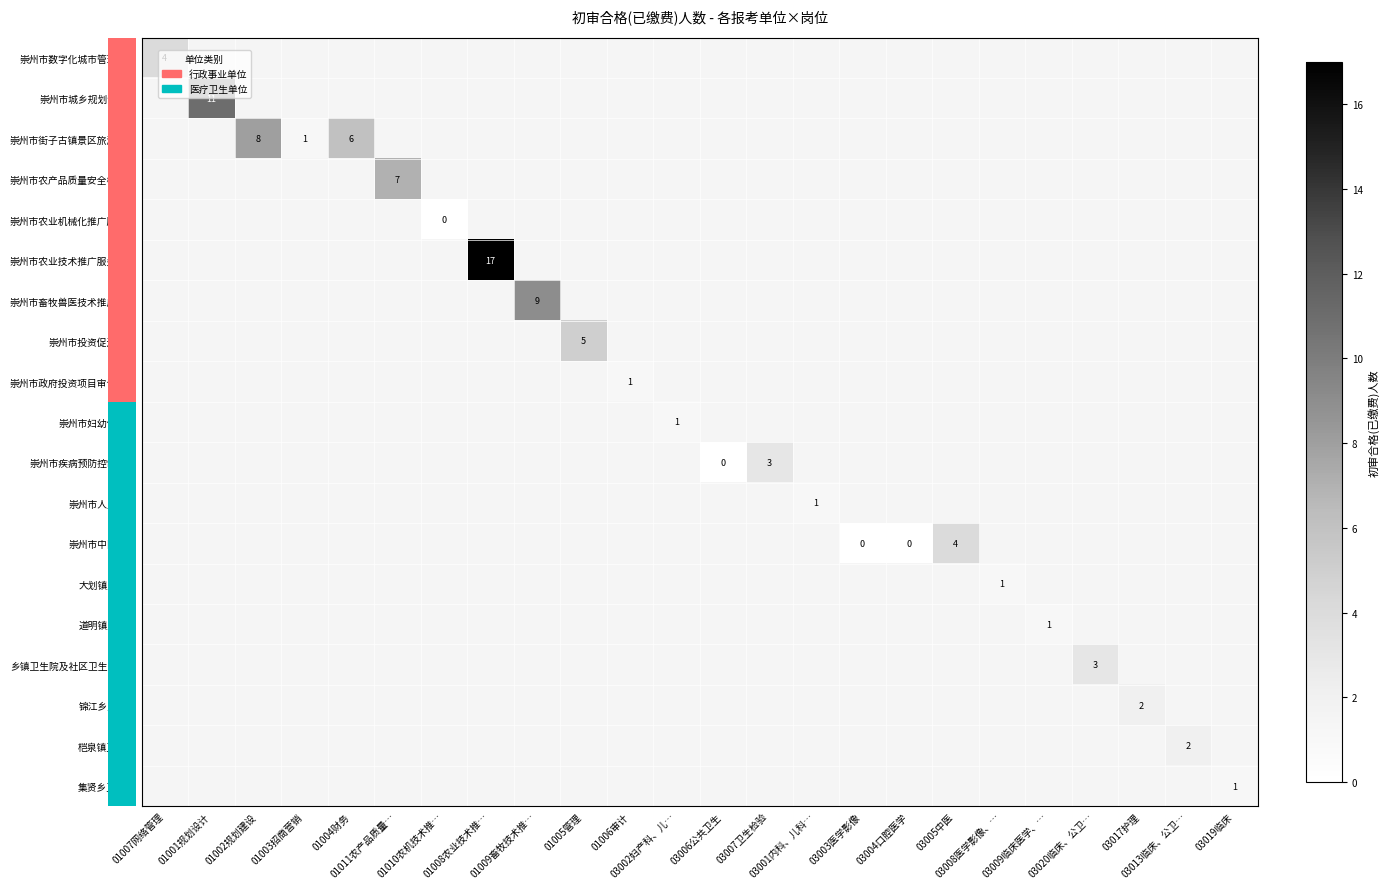

How many categories are shown in the chart?

24